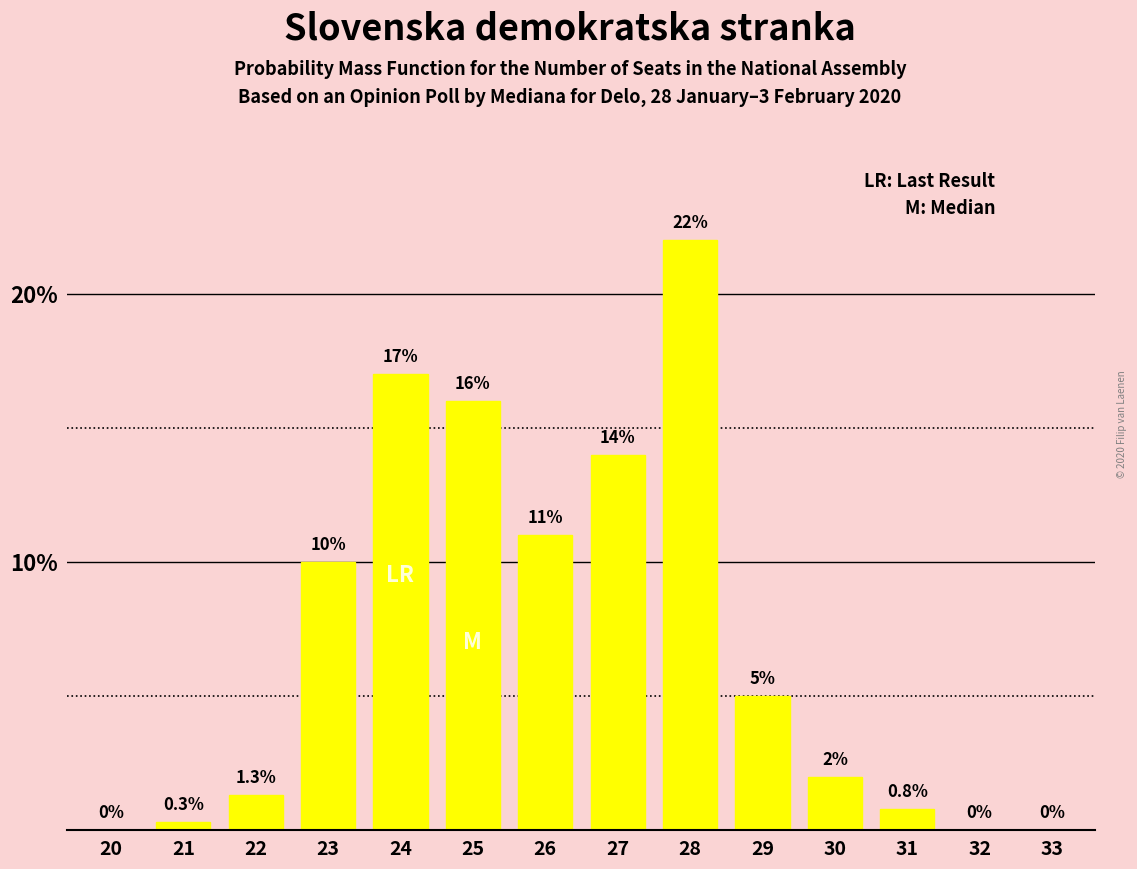

Reading left to right, list all the values displayed in this chart.

20=0.0	21=0.3	22=1.3	23=10.0	24=17.0	25=16.0	26=11.0	27=14.0	28=22.0	29=5.0	30=2.0	31=0.8	32=0.0	33=0.0